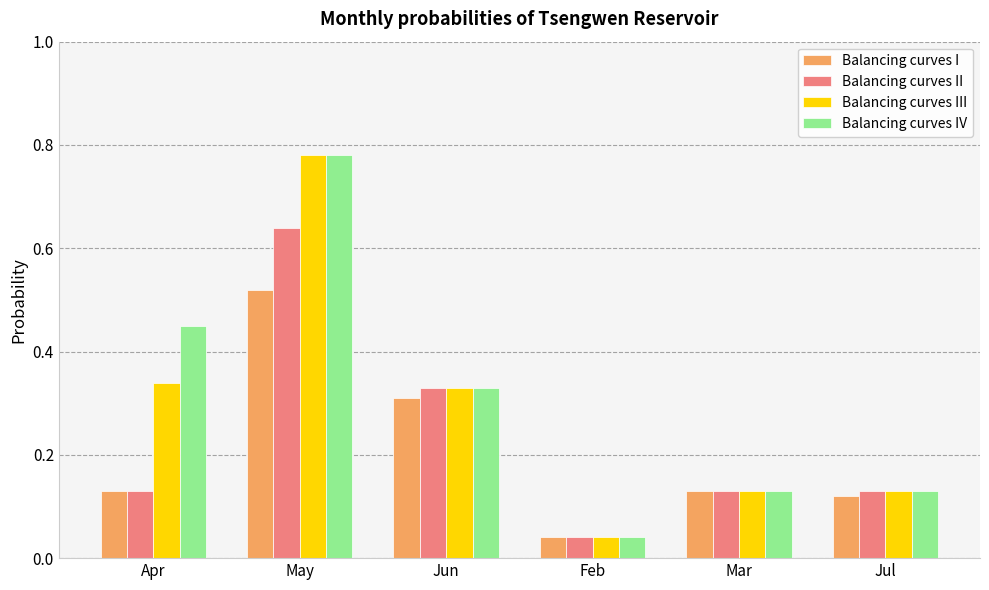

Count the number of data series in this chart.

4